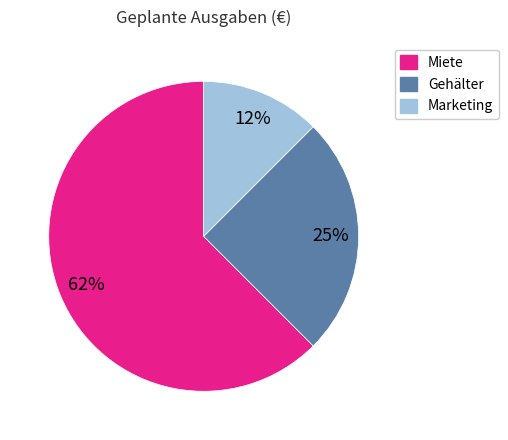

The Gehälter slice represents 25% of the pie. True or false?

True